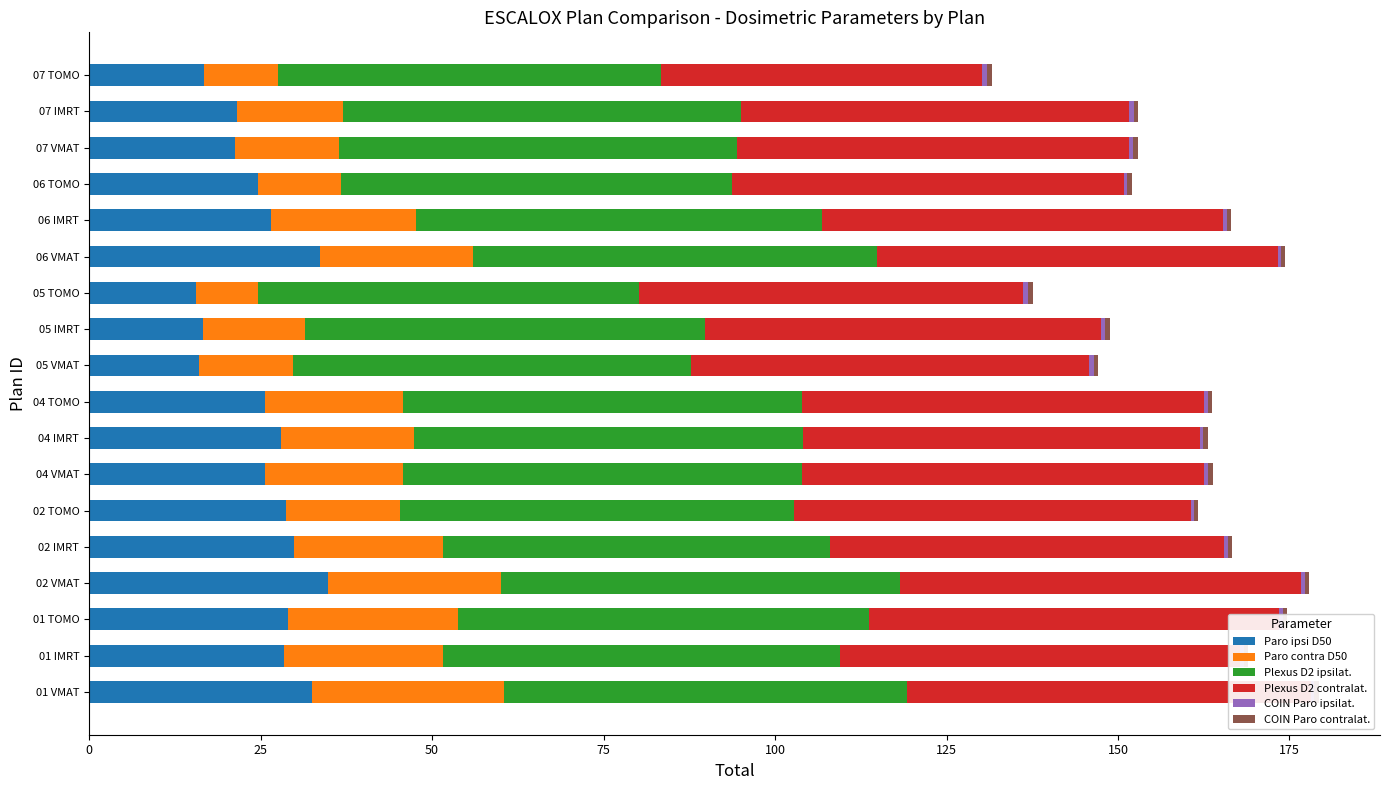

Which series changed the most between 01 TOMO and 06 TOMO?

Paro contra D50